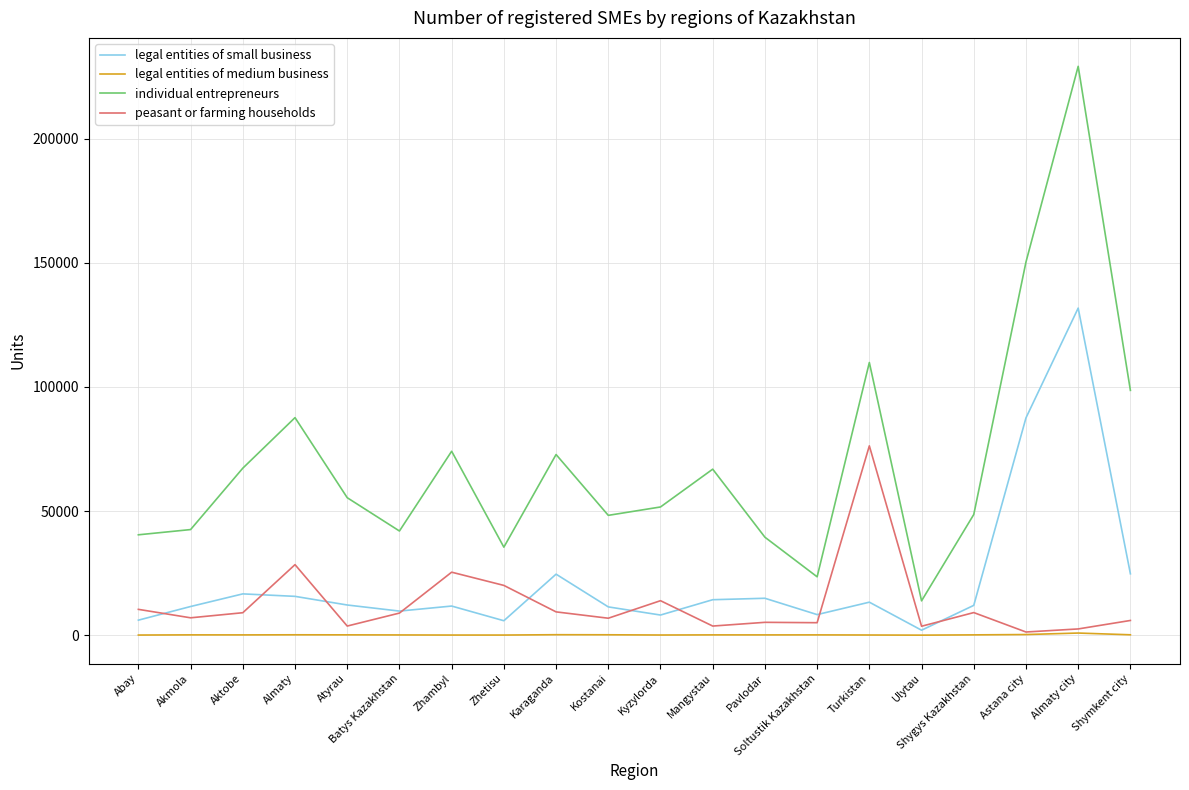

In peasant or farming households, how many points are higher than both neighbors (excluding endpoints)?

6